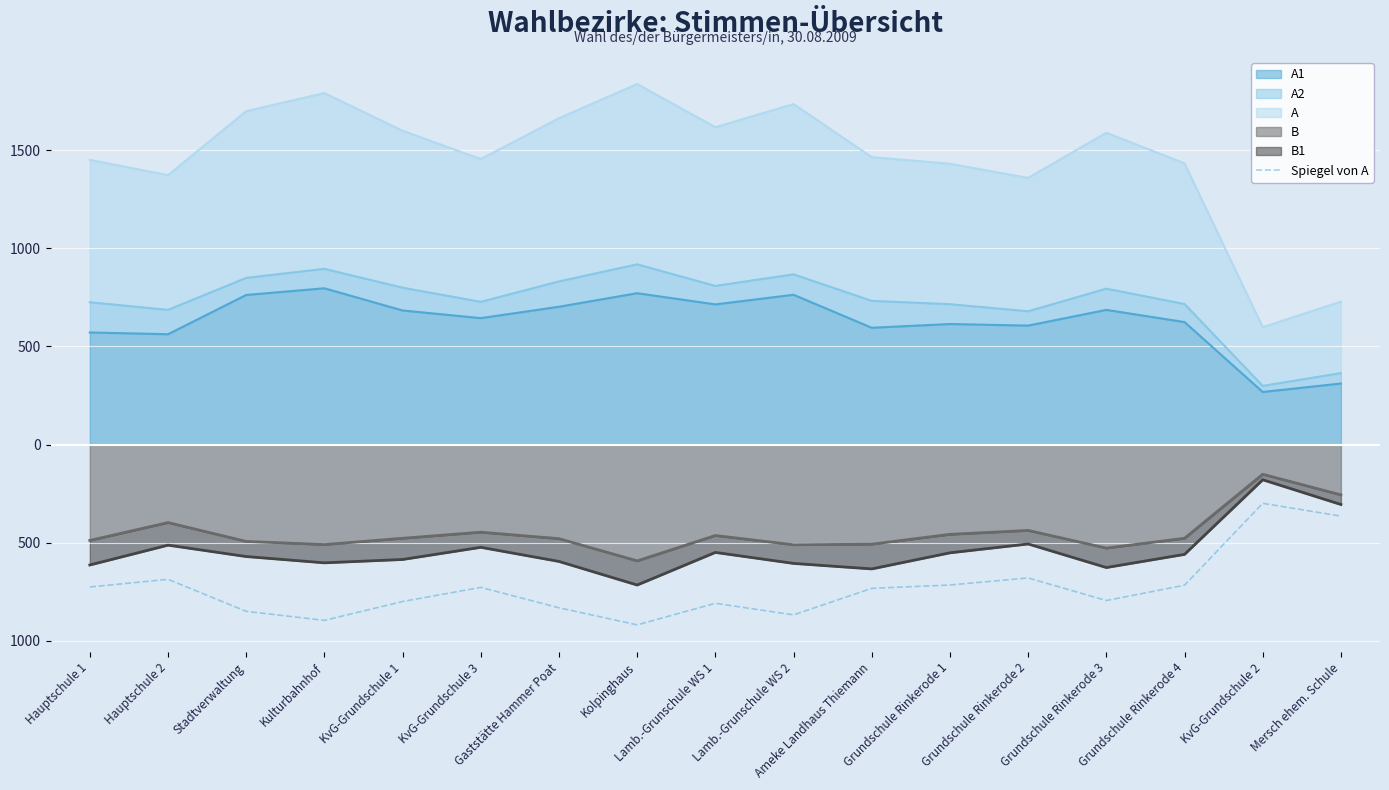

What is the label of the 7th point from the left?

Gaststätte Hammer Poat